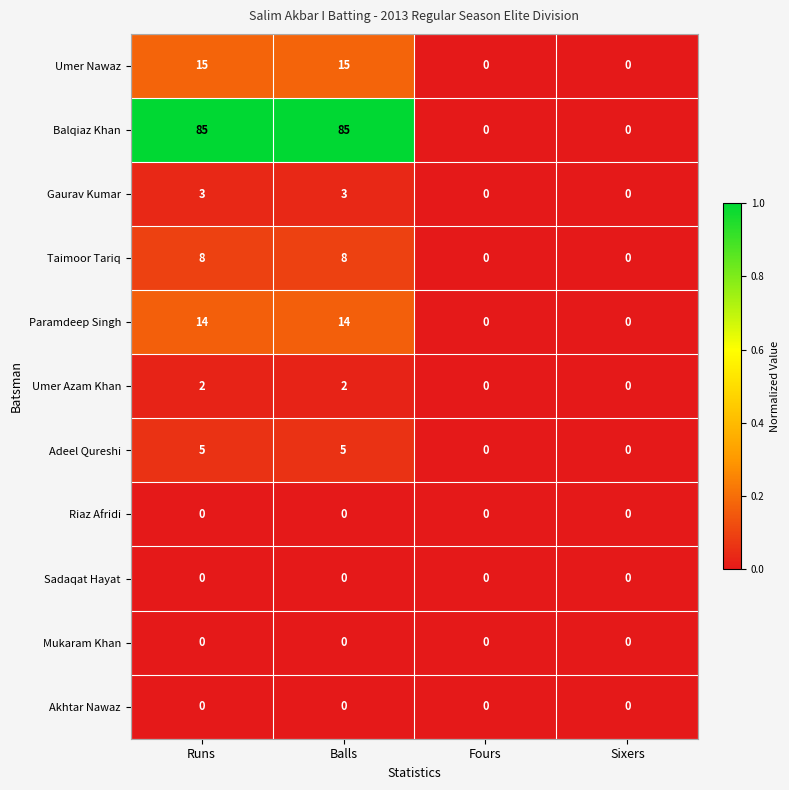

Is the value of Adeel Qureshi at Fours greater than the value of Balqiaz Khan at Balls?

No